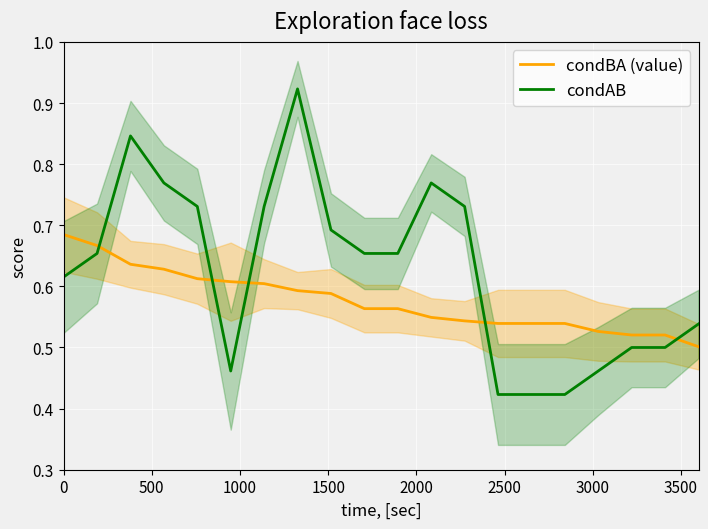

How many times do condBA (value) and condAB cross each other?

5